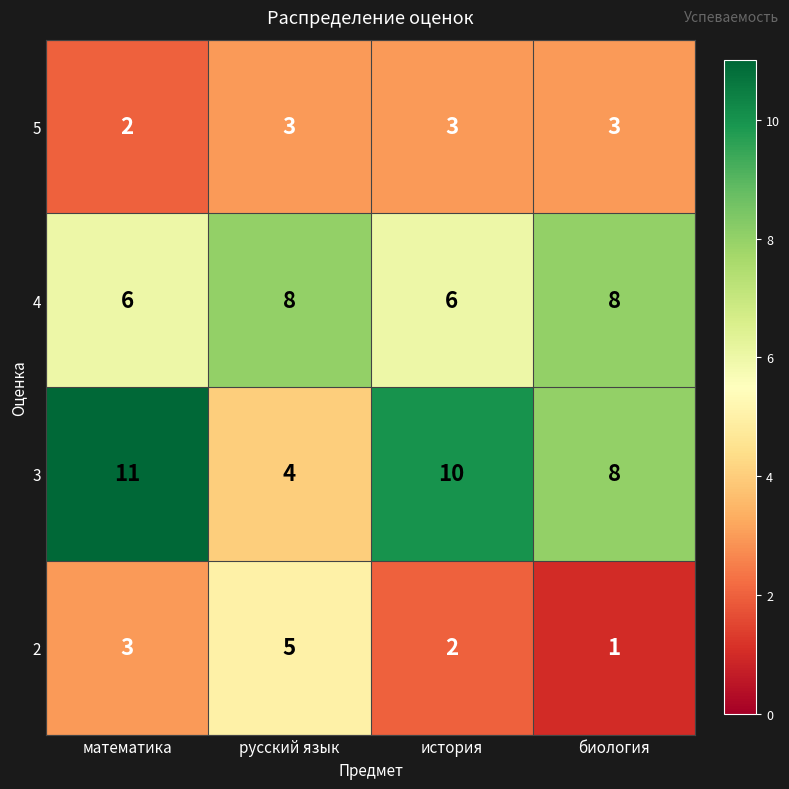

Count the number of categories in the chart.

4